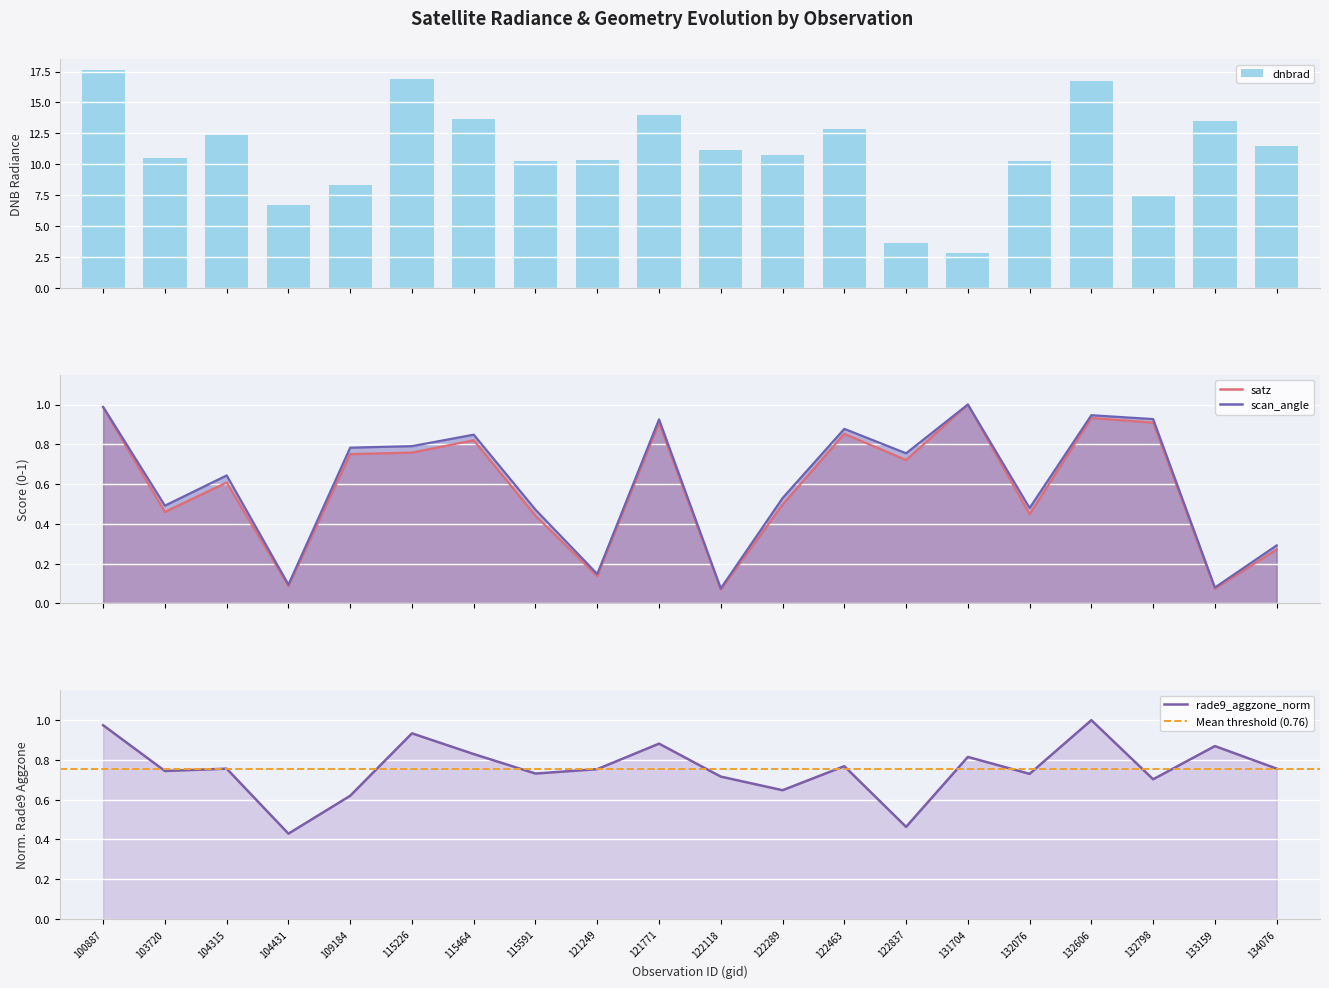

Reading left to right, what are all the values shown in this chart?

dnbrad: 17.6	10.5	12.4	6.7	8.3	16.9	13.6	10.3	10.3	14.0	11.1	10.8	12.8	3.6	2.8	10.2	16.7	7.4	13.5	11.4
satz: 1.0	0.5	0.6	0.1	0.8	0.8	0.8	0.4	0.1	0.9	0.1	0.5	0.9	0.7	1.0	0.4	0.9	0.9	0.1	0.3
scan_angle: 1.0	0.5	0.6	0.1	0.8	0.8	0.8	0.5	0.1	0.9	0.1	0.5	0.9	0.8	1.0	0.5	0.9	0.9	0.1	0.3
rade9_aggzone_norm: 1.0	0.7	0.8	0.4	0.6	0.9	0.8	0.7	0.8	0.9	0.7	0.6	0.8	0.5	0.8	0.7	1.0	0.7	0.9	0.8